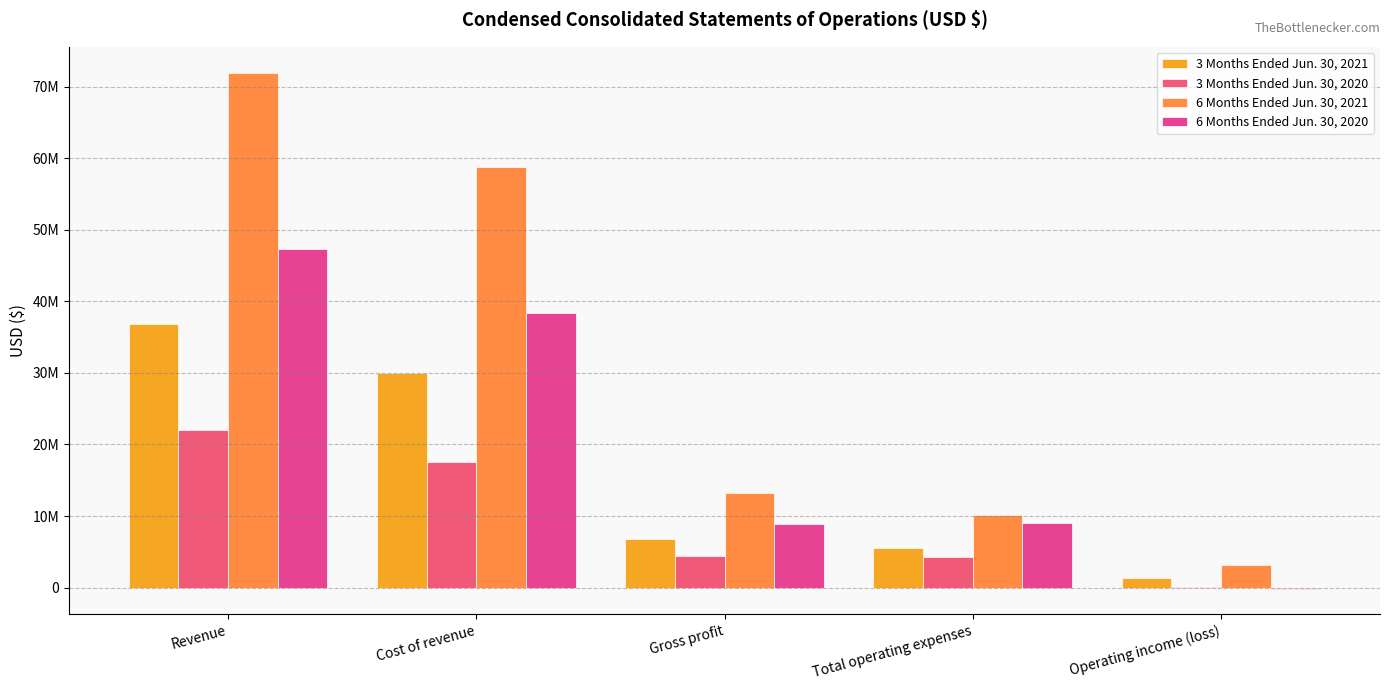

What is the label of the 4th bar from the left?

Total operating expenses